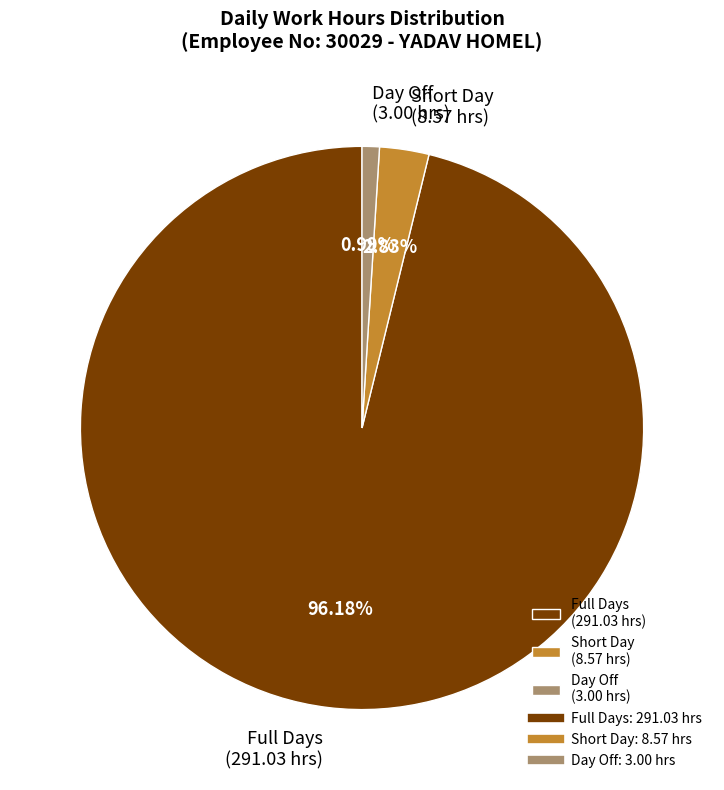

Does any single category account for the majority?

Yes